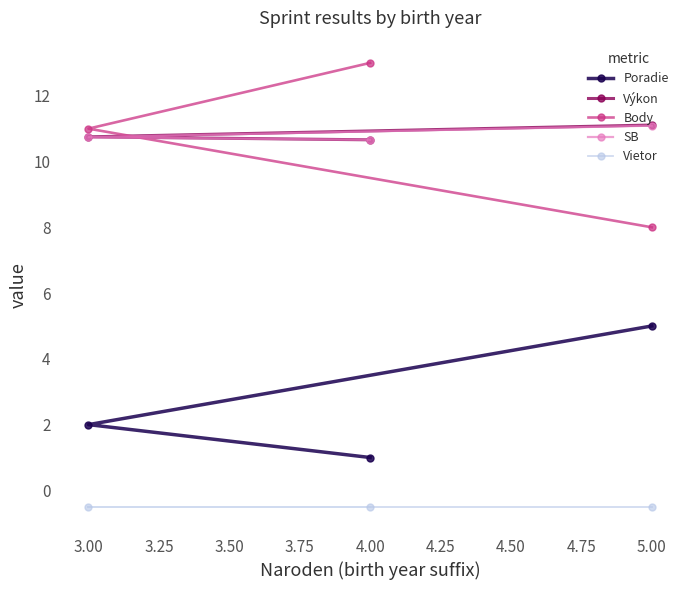

What is the label of the 3rd point from the right?

3.00